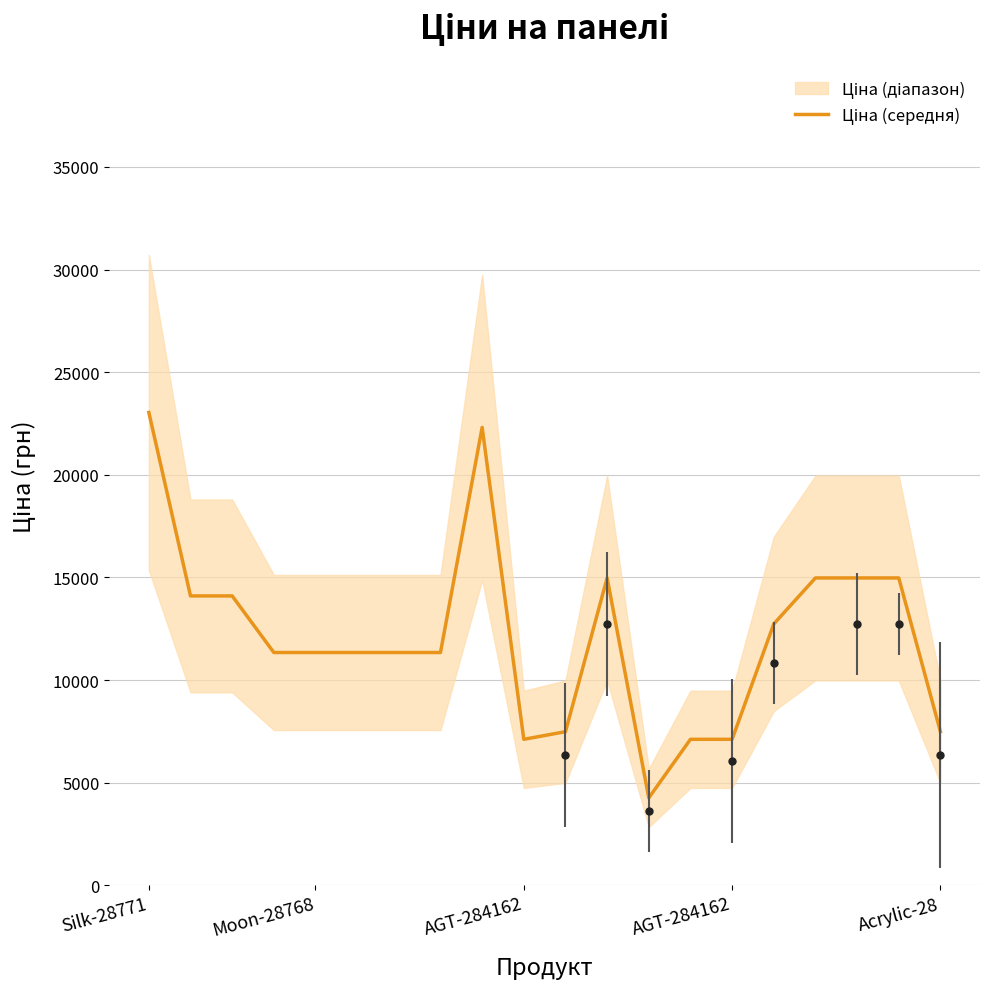

What is the label of the 16th point from the left?

15